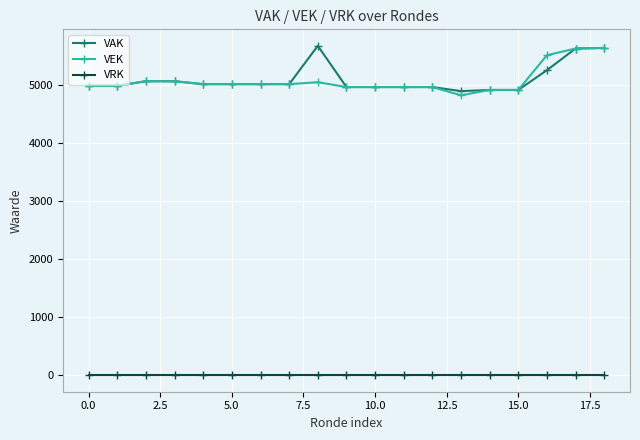

What are all the series names shown in the legend?

VAK, VEK, VRK